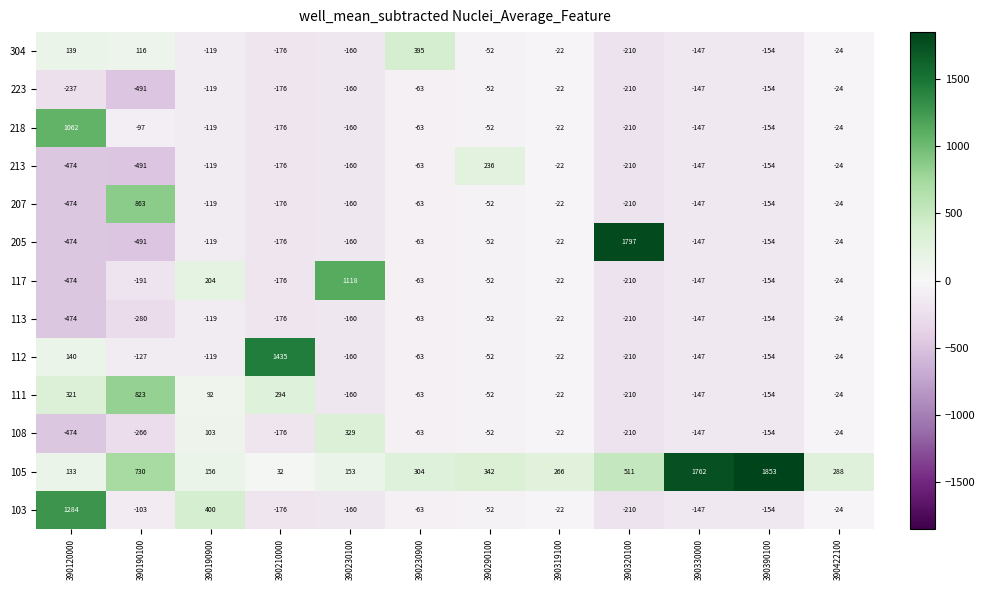

What is the difference between the maximum and minimum values in the 207 series?

1337